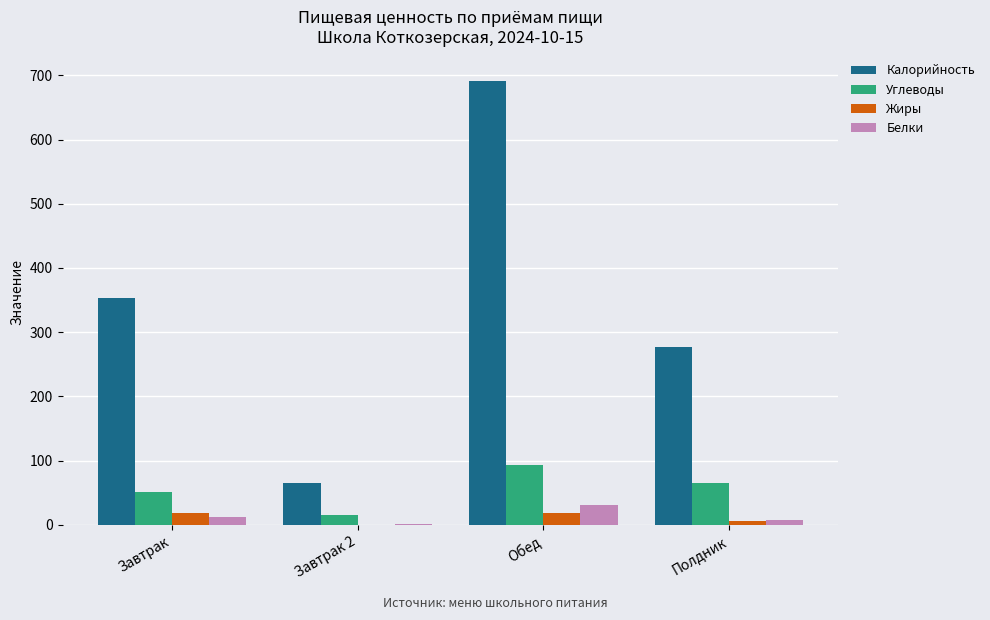

Is it true that Калорийность equals 117.3 at Полдник?

False